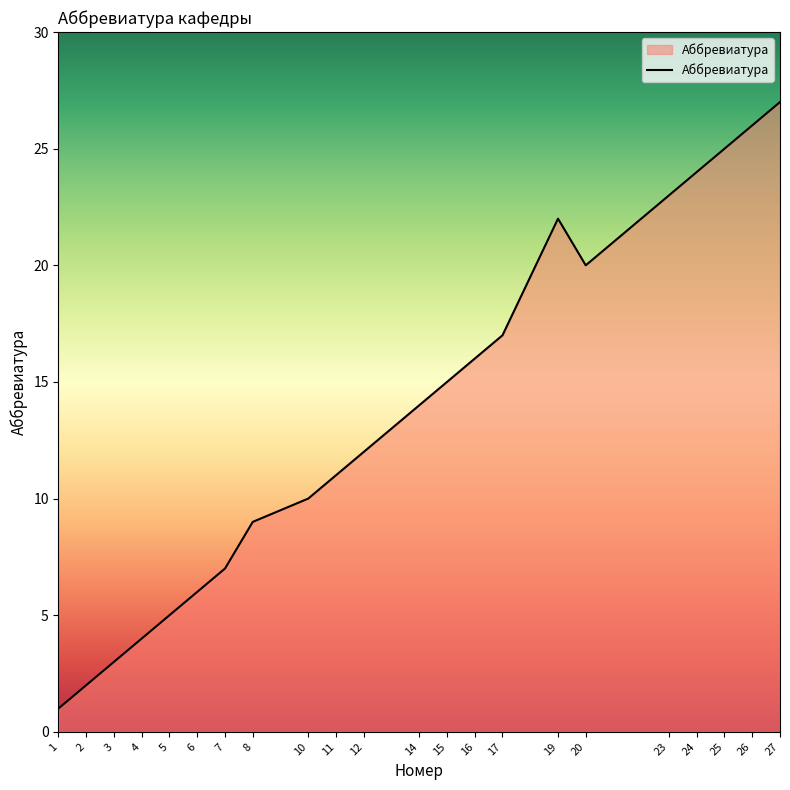

List the labels in order of value, largest first.

27, 26, 25, 24, 23, 19, 20, 17, 16, 15, 14, 12, 11, 10, 8, 7, 6, 5, 4, 3, 2, 1